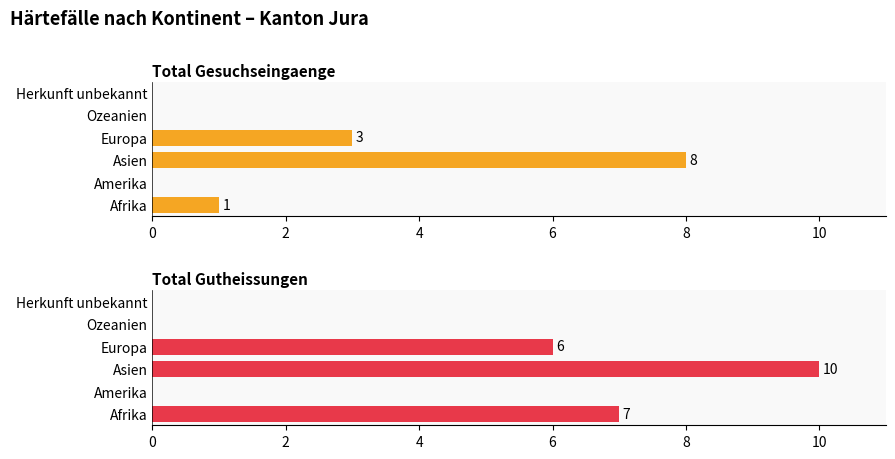

Are the bars grouped side by side (vs. stacked)?

Yes